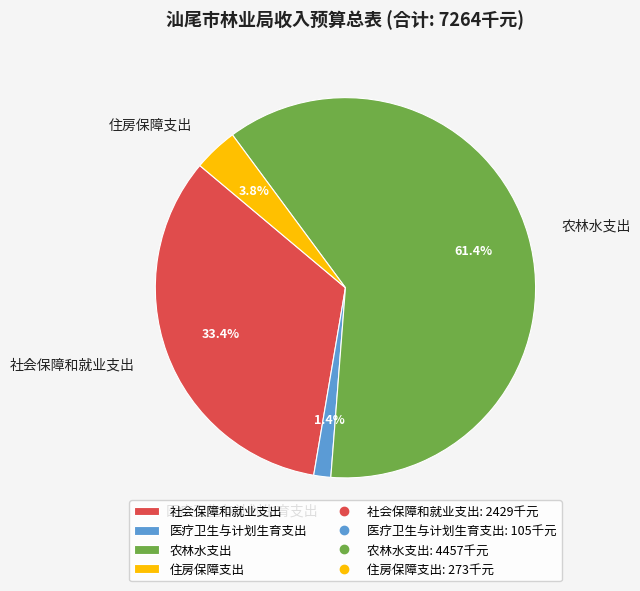

Is there any slice that represents more than half of the pie?

Yes